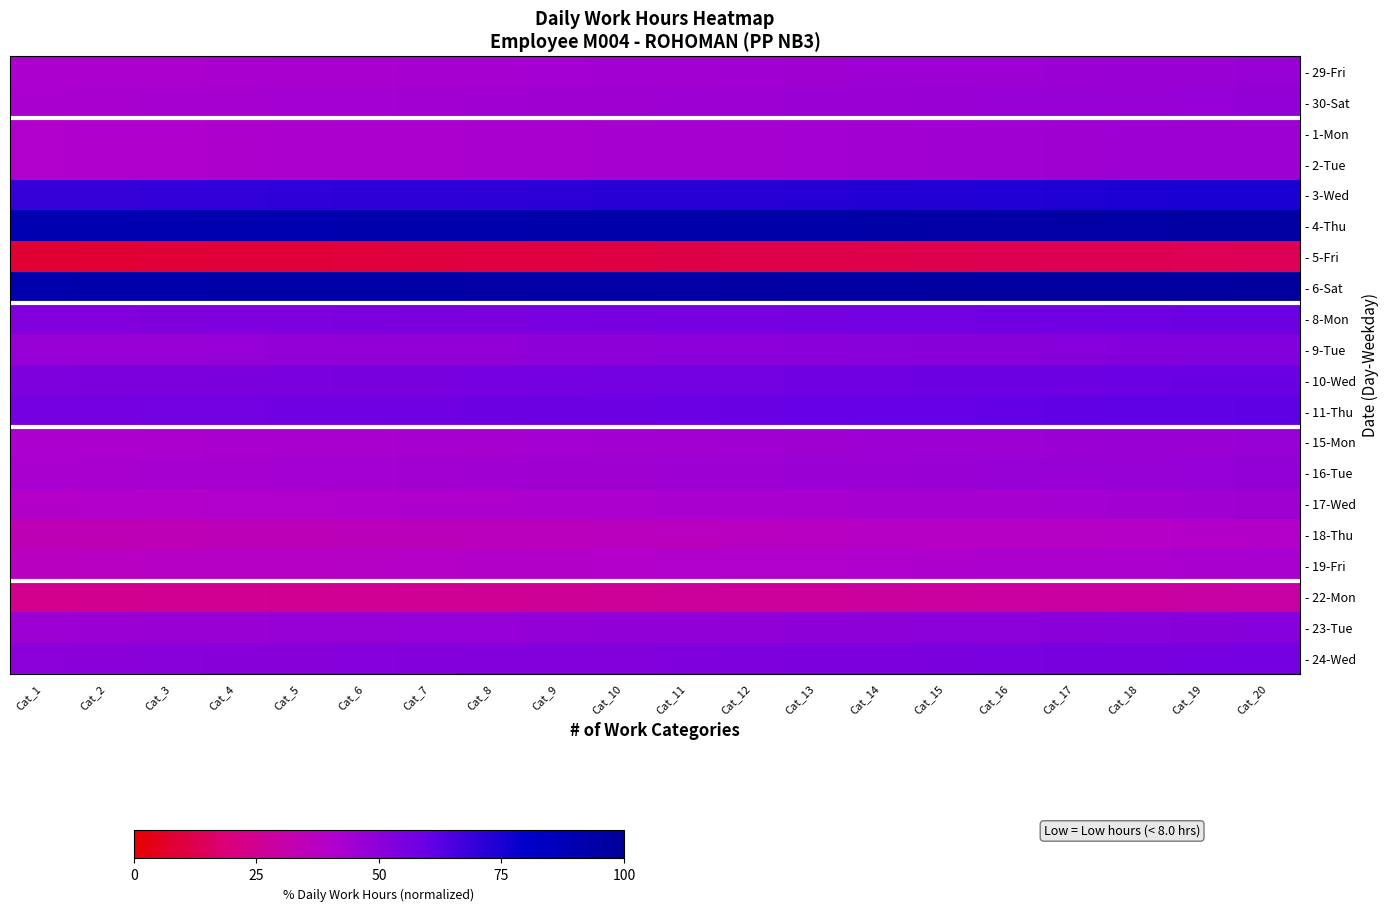

What is the minimum value shown in the chart?

8.1